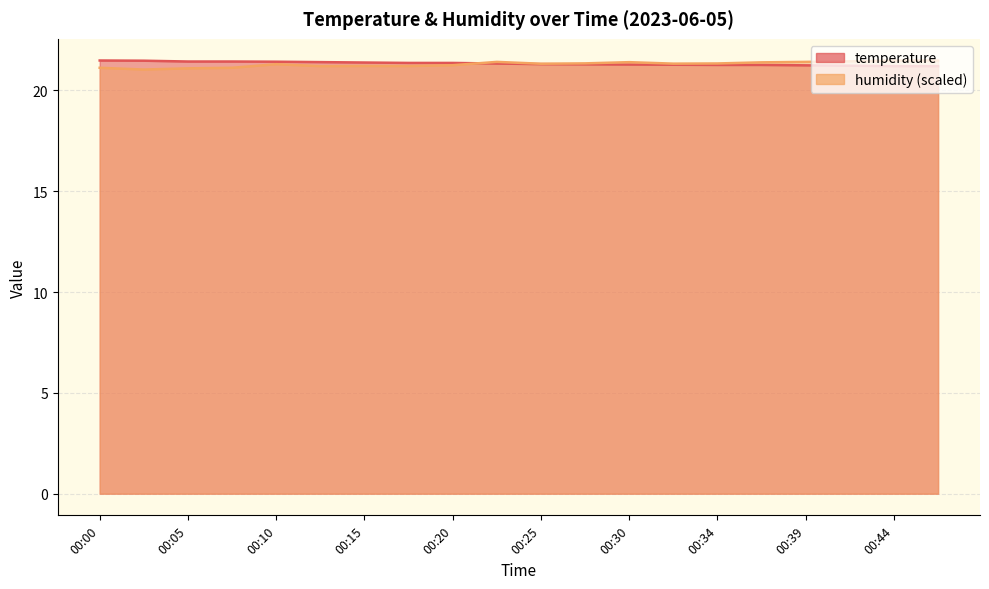

How many interior local valleys does the humidity series have?

5